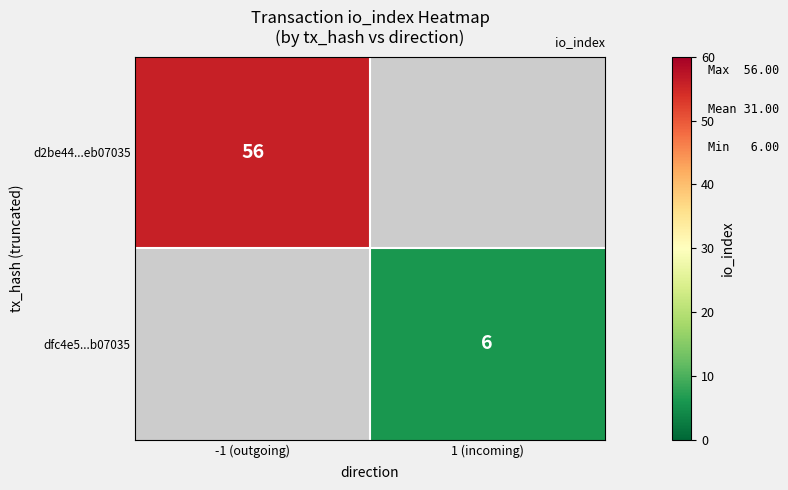

The value of d2be44...eb07035 at -1 (outgoing) is 95. True or false?

False